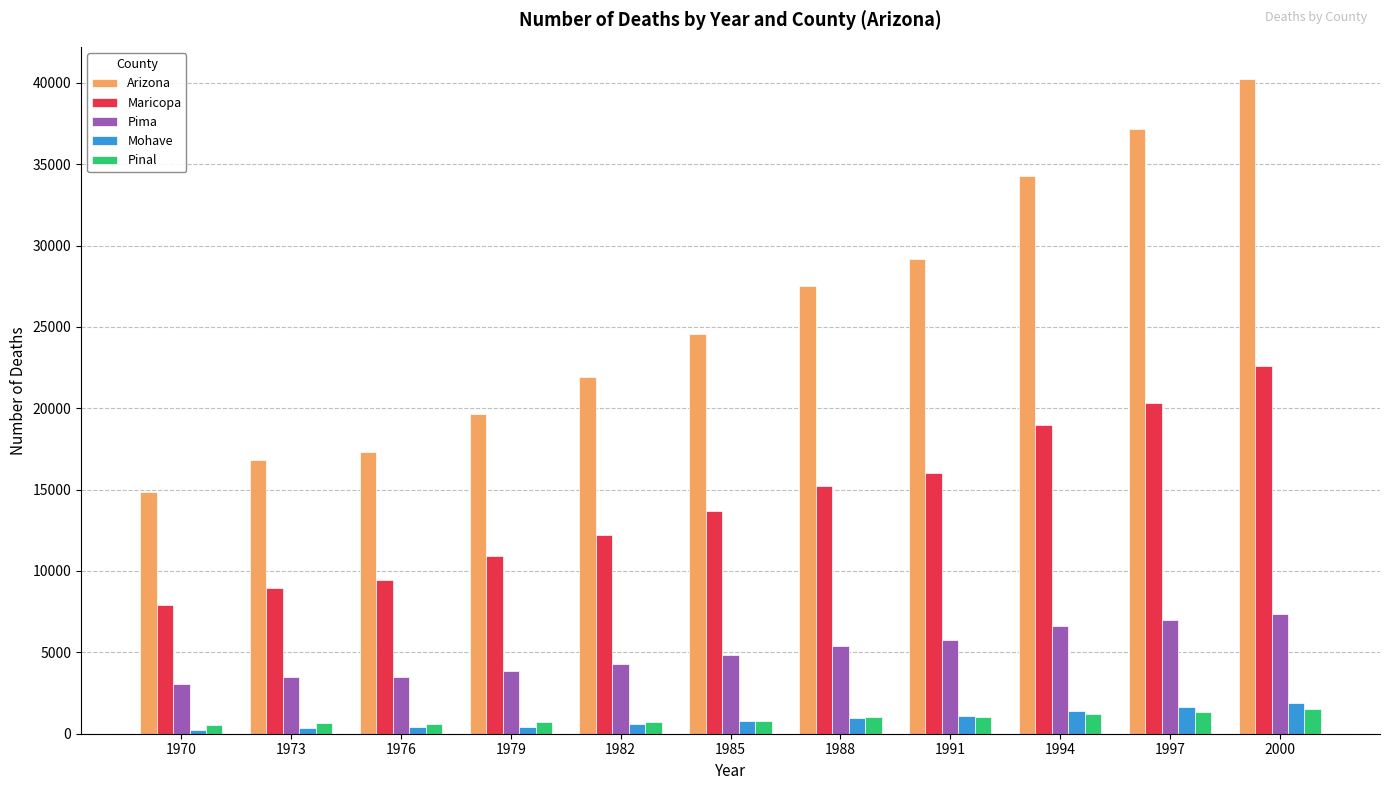

At which category is the sum across all series the highest?

2000